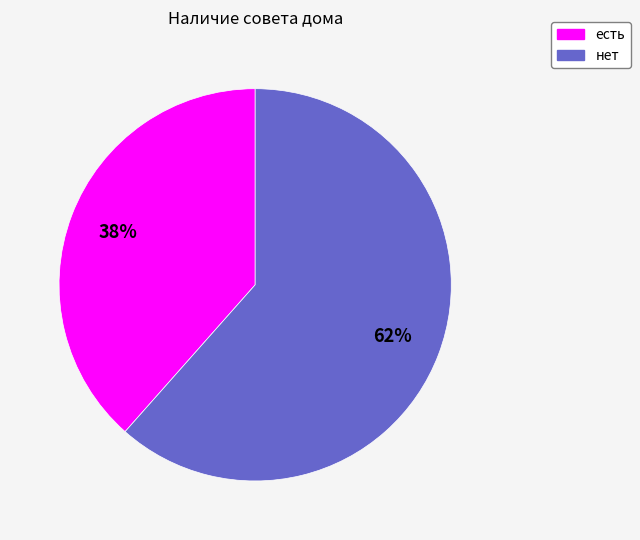

To the nearest percent, what is the combined percentage of нет and есть?

100%